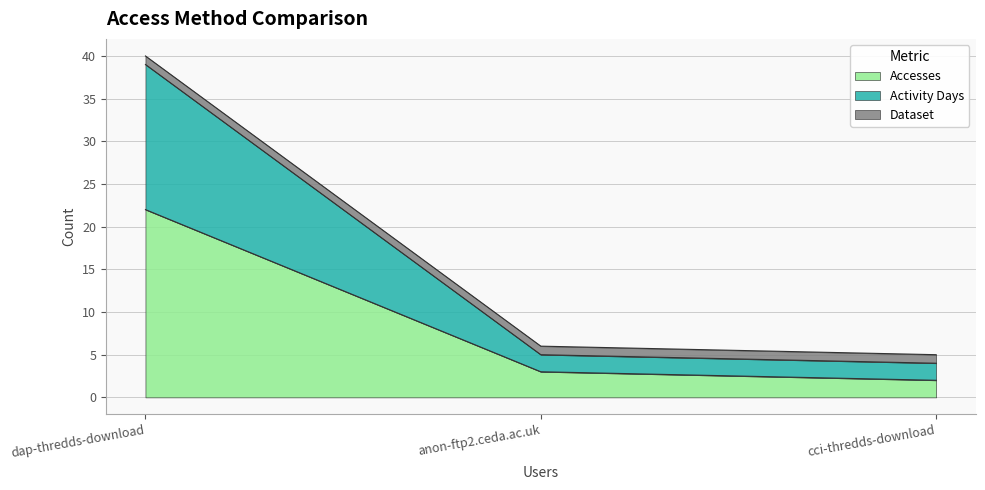

At which label does Accesses reach its peak?

dap-thredds-download